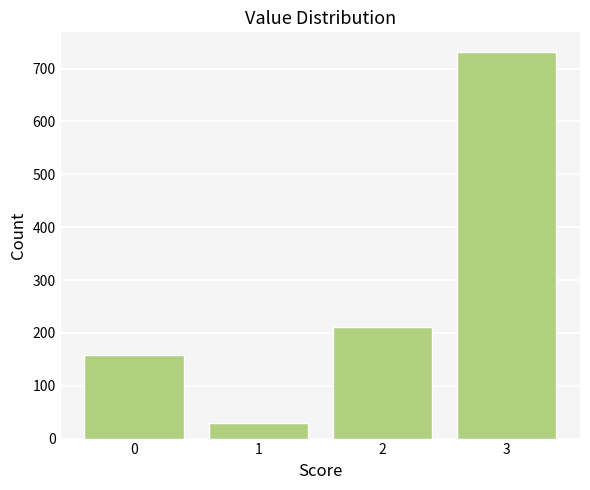

Reading left to right, extract all data points from this chart.

0=159	1=29	2=211	3=732